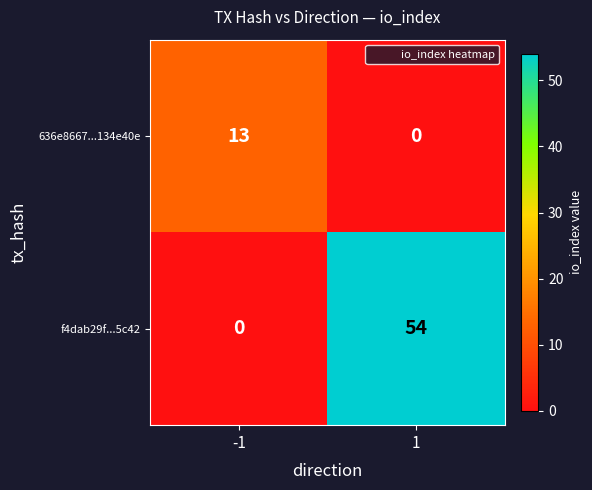

Reading left to right, list all the values displayed in this chart.

636e8667...134e40e: -1=13	1=0
f4dab29f...5c42: -1=0	1=54